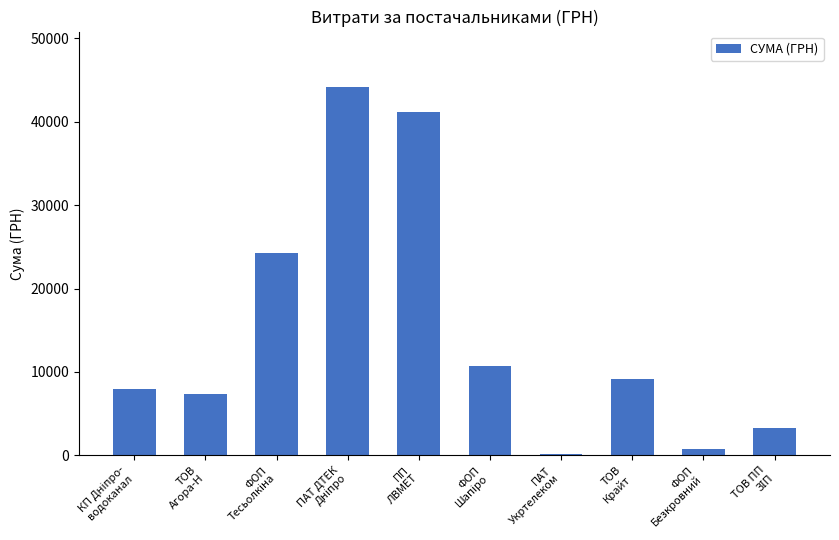

What is the maximum value shown in the chart?

44185.6